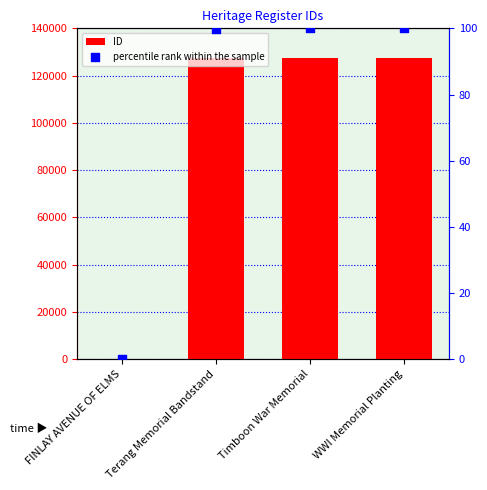

At how many categories does at least one series exceed 95992?

3